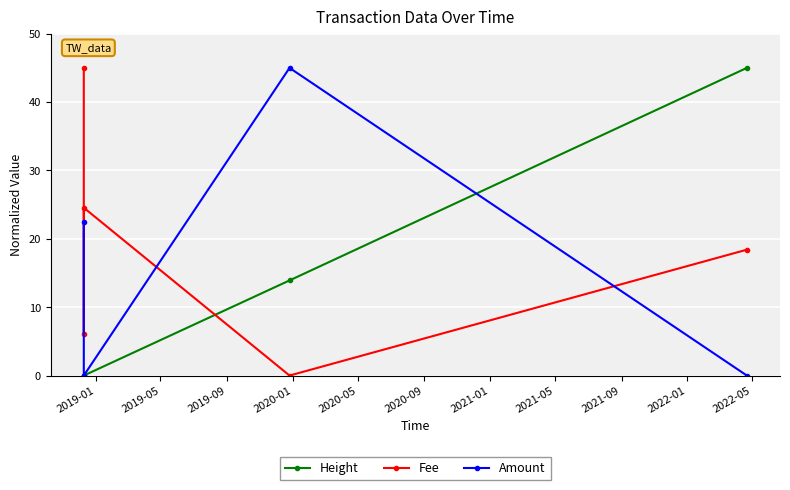

What are all the series names shown in the legend?

Height, Fee, Amount